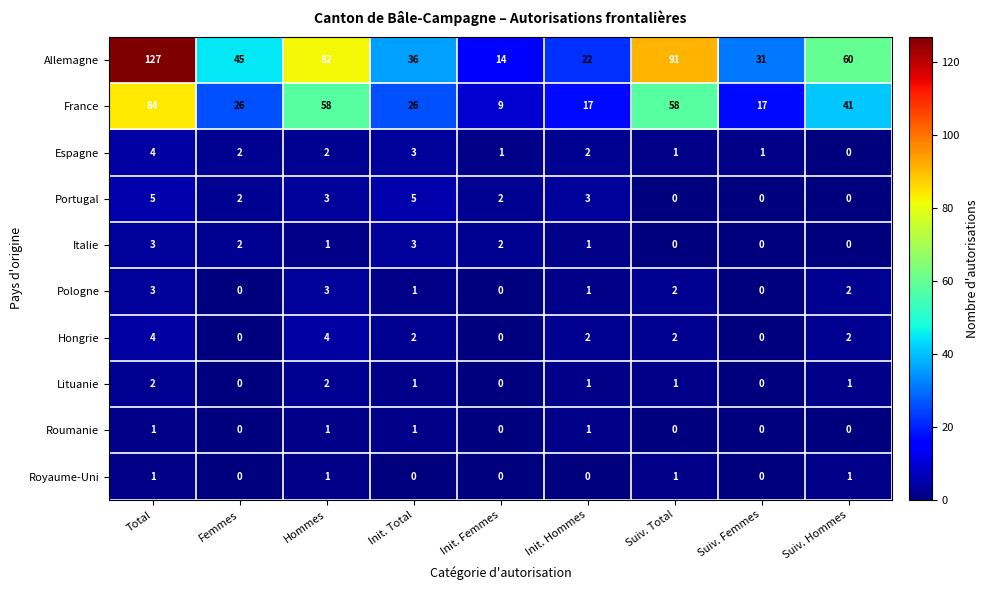

List the labels in order of Allemagne value, largest first.

Total, Suiv. Total, Hommes, Suiv. Hommes, Femmes, Init. Total, Suiv. Femmes, Init. Hommes, Init. Femmes